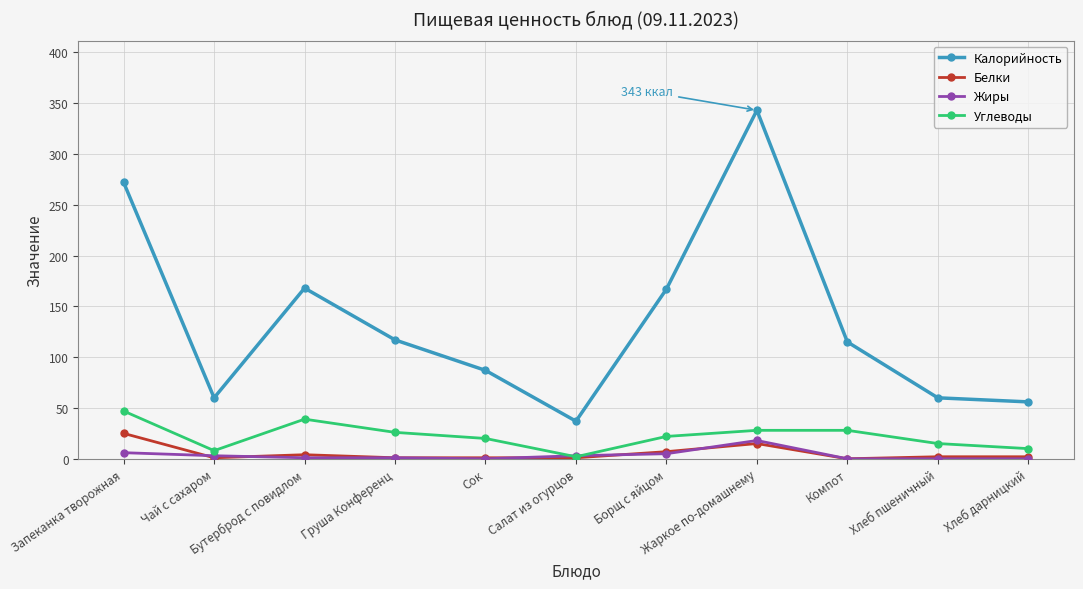

What is the greatest value displayed?

343